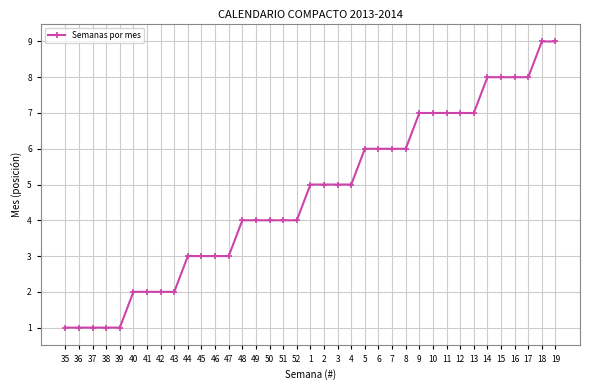

What is the greatest value displayed?

9